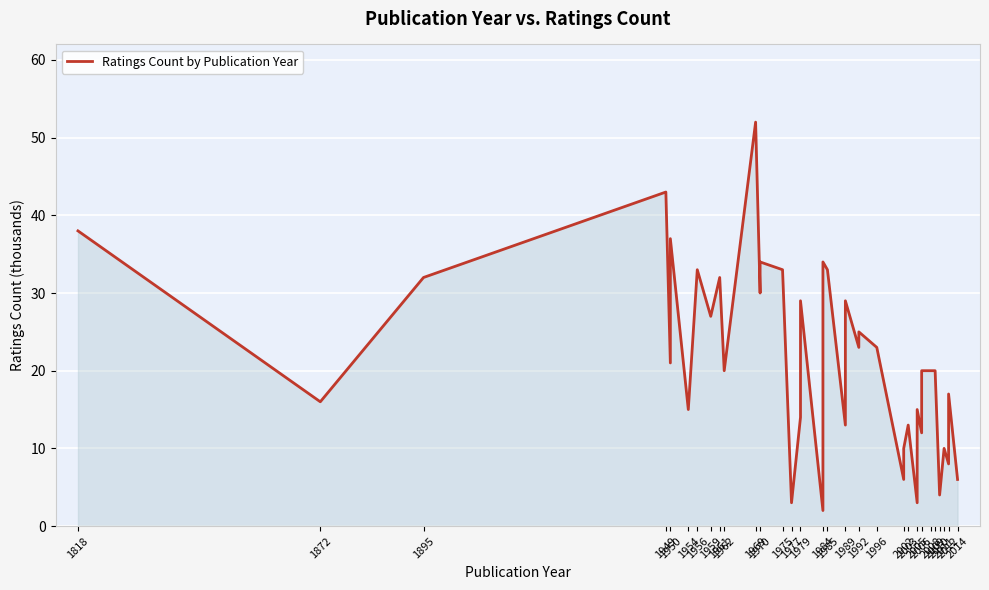

True or false: the data shows 43 at 1949.

True